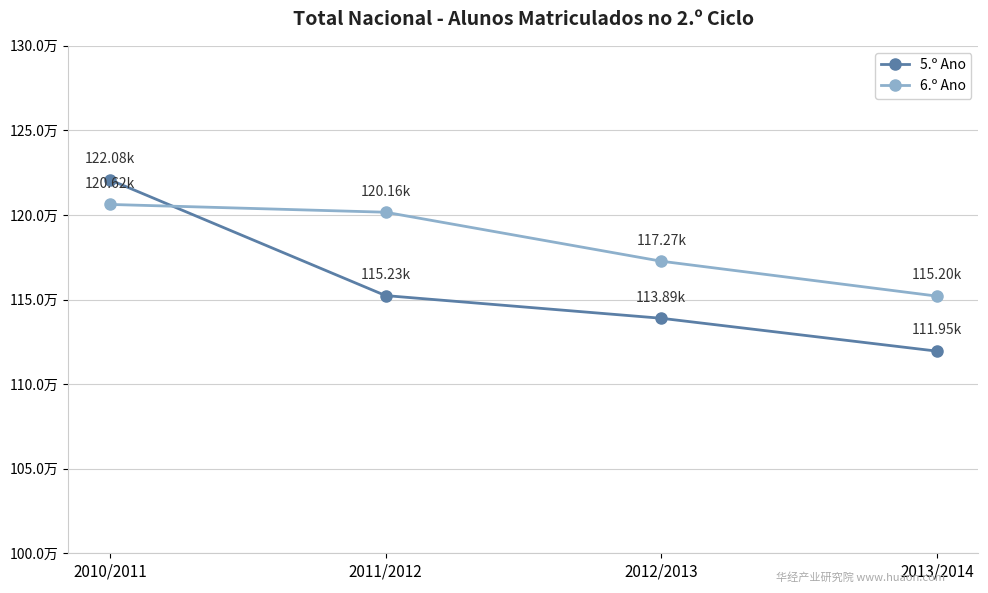

Count the 5.º Ano values in the range 113894 to 122080.

3